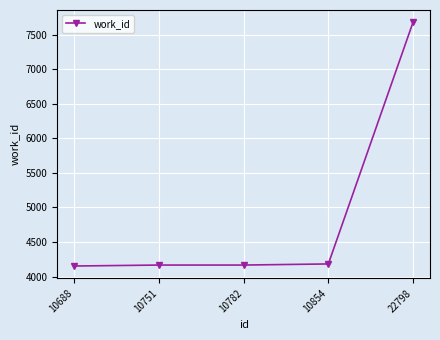

True or false: the data has more than 1 interior local peaks.

False